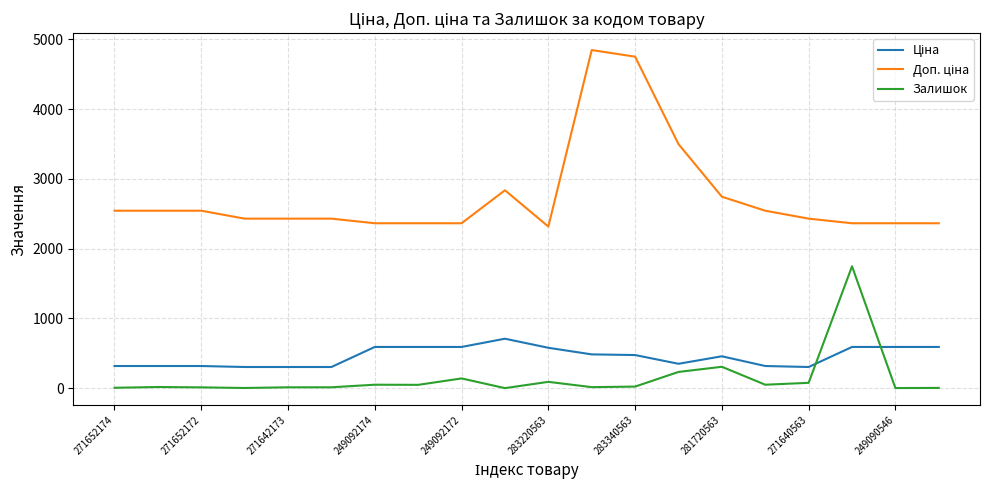

How many lines are shown in the chart?

3